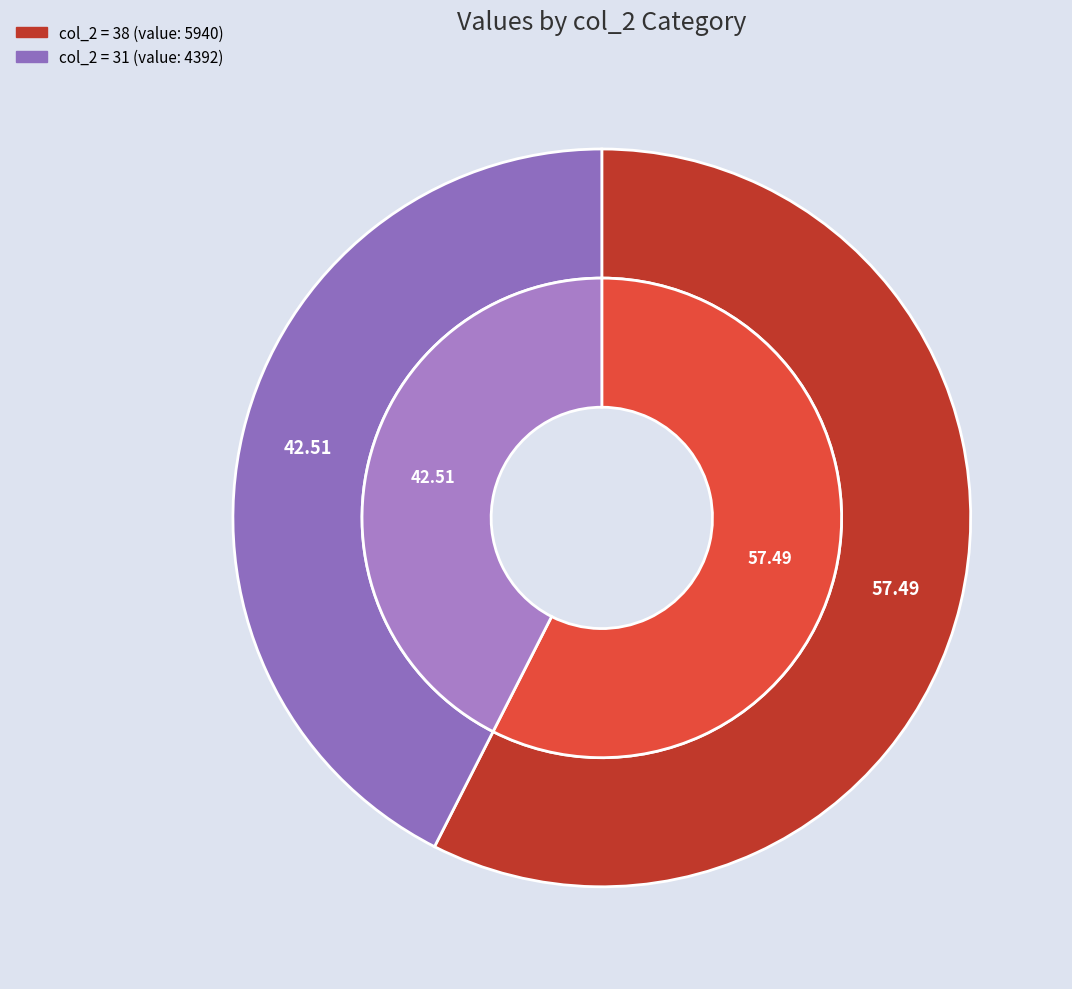

What percentage is the 38 slice, to the nearest percent?

57%